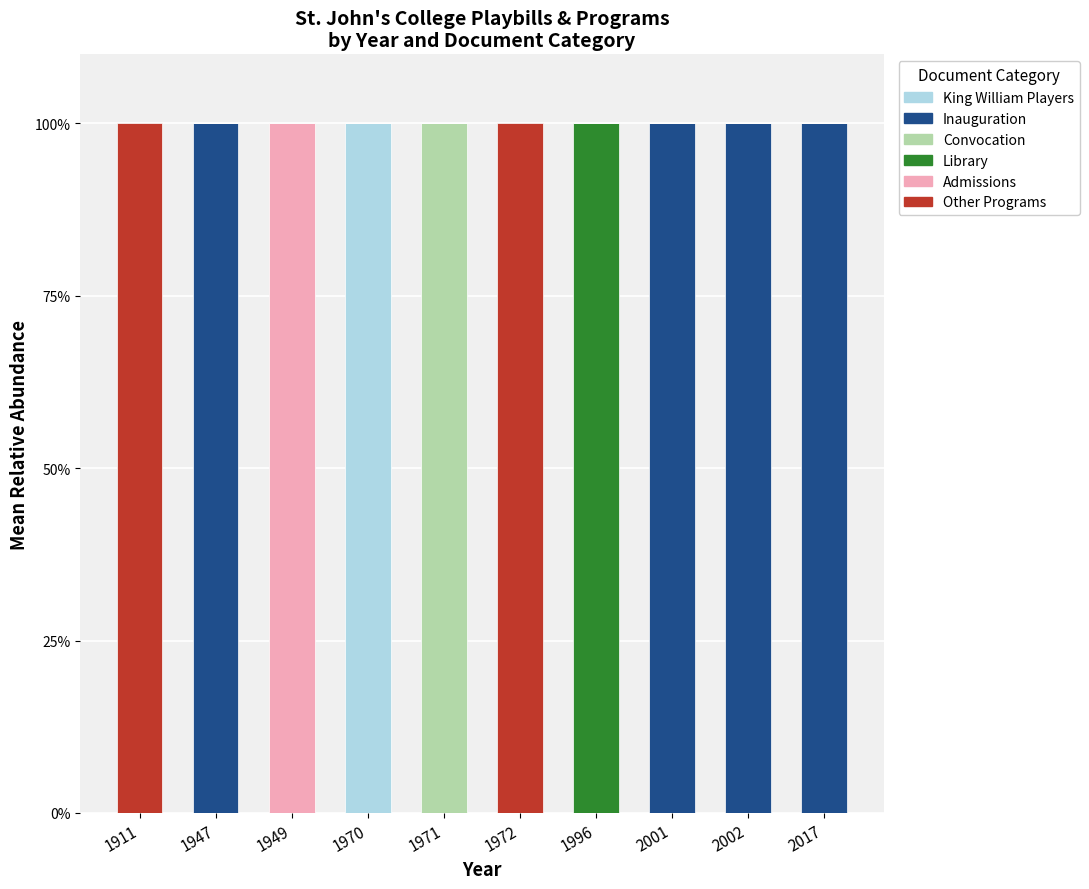

What is the maximum value for King William Players?

100